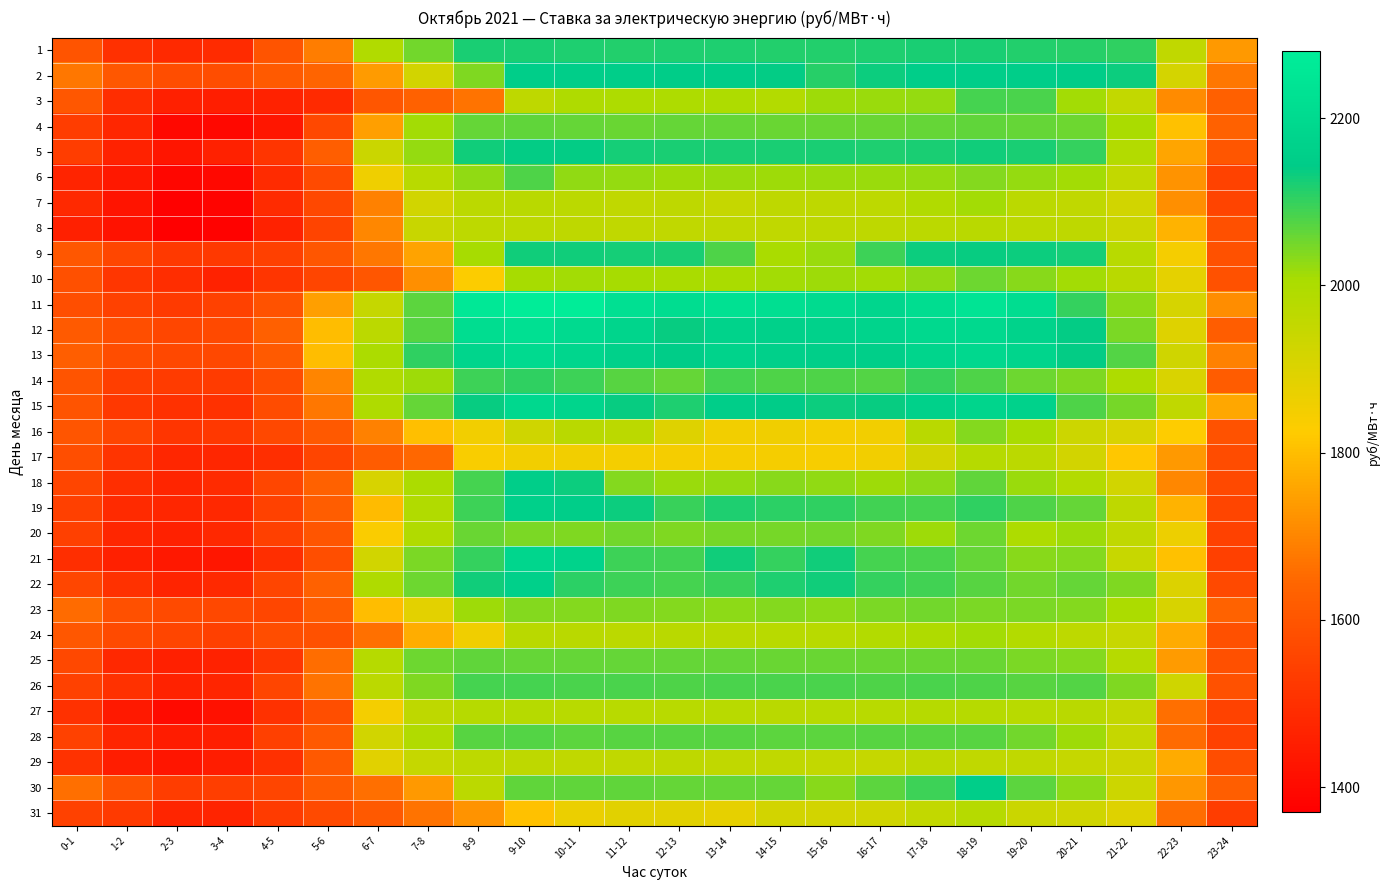

Rank the series by their maximum value, from highest to lowest.

11, 12, 13, 15, 21, 19, 22, 2, 18, 30, 5, 9, 1, 14, 3, 26, 6, 28, 4, 25, 20, 10, 23, 16, 24, 7, 31, 17, 27, 8, 29